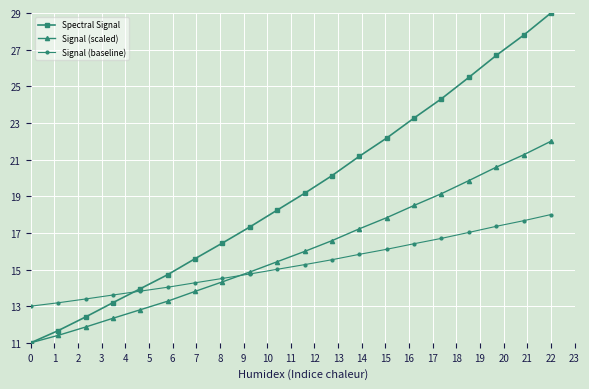

Rank the series by their maximum value, from highest to lowest.

Spectral Signal, Signal (scaled), Signal (baseline)